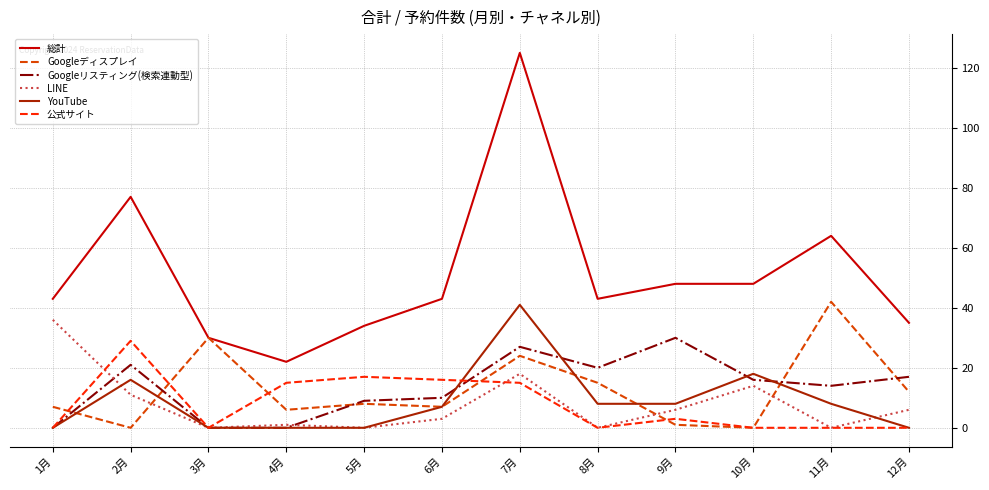

Is it true that LINE equals 0 at 11月?

True